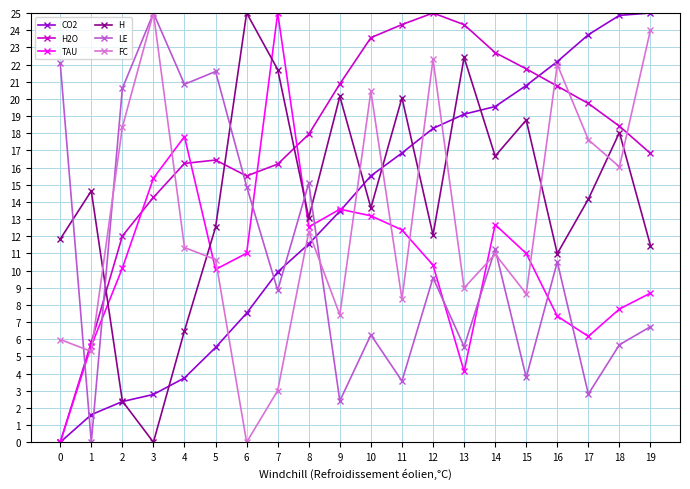

How many series are shown in this chart?

6